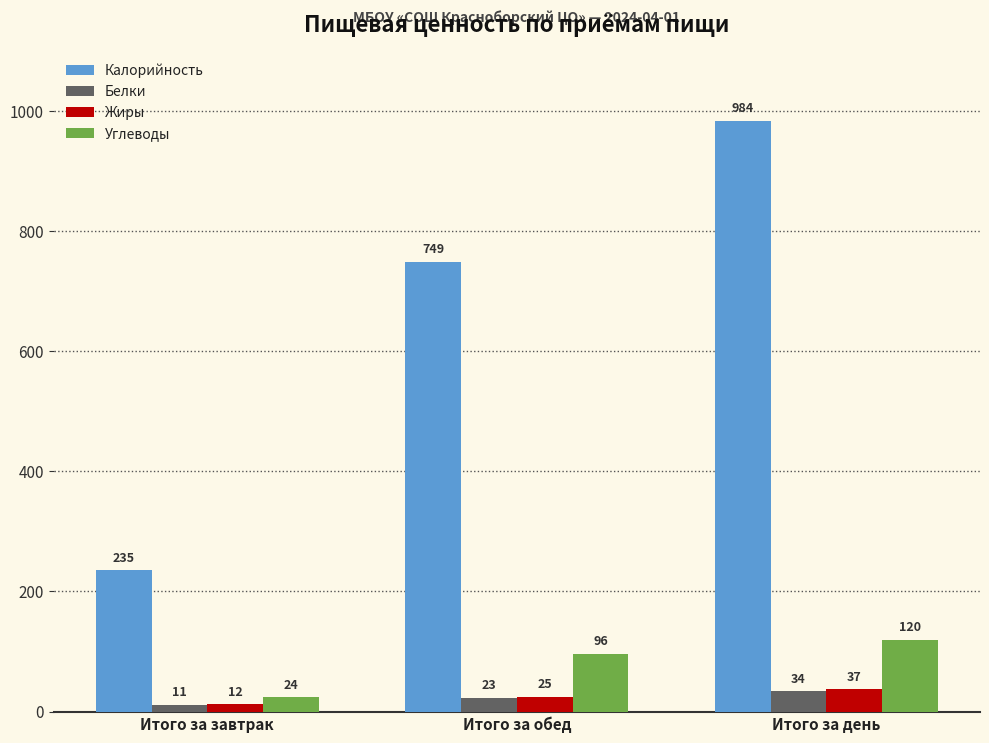

What position from the left is Итого за завтрак?

1